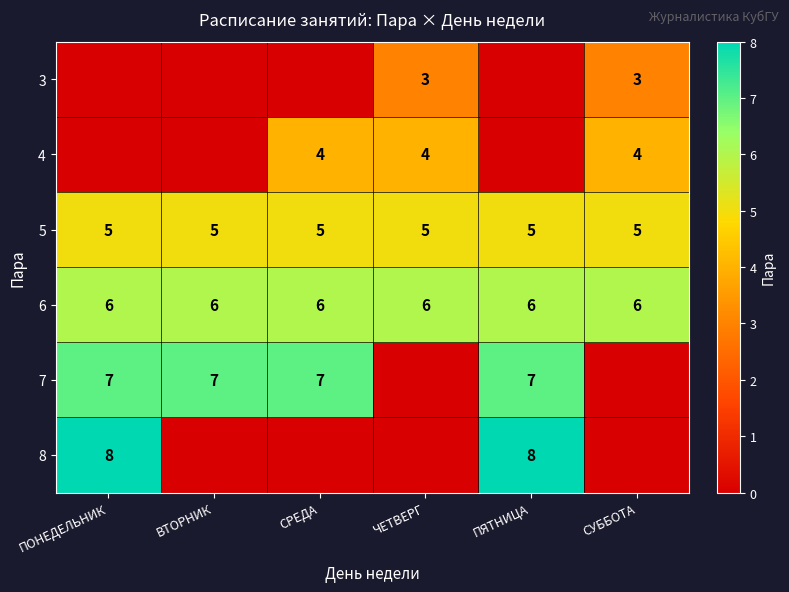

Is it true that 6 equals 6 at ПЯТНИЦА?

True